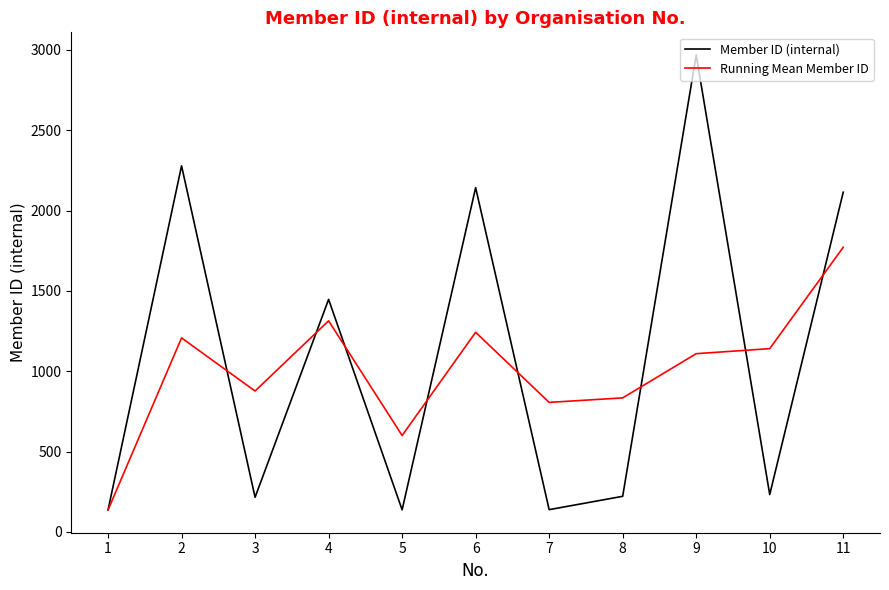

At which category is the sum across all series the highest?

9